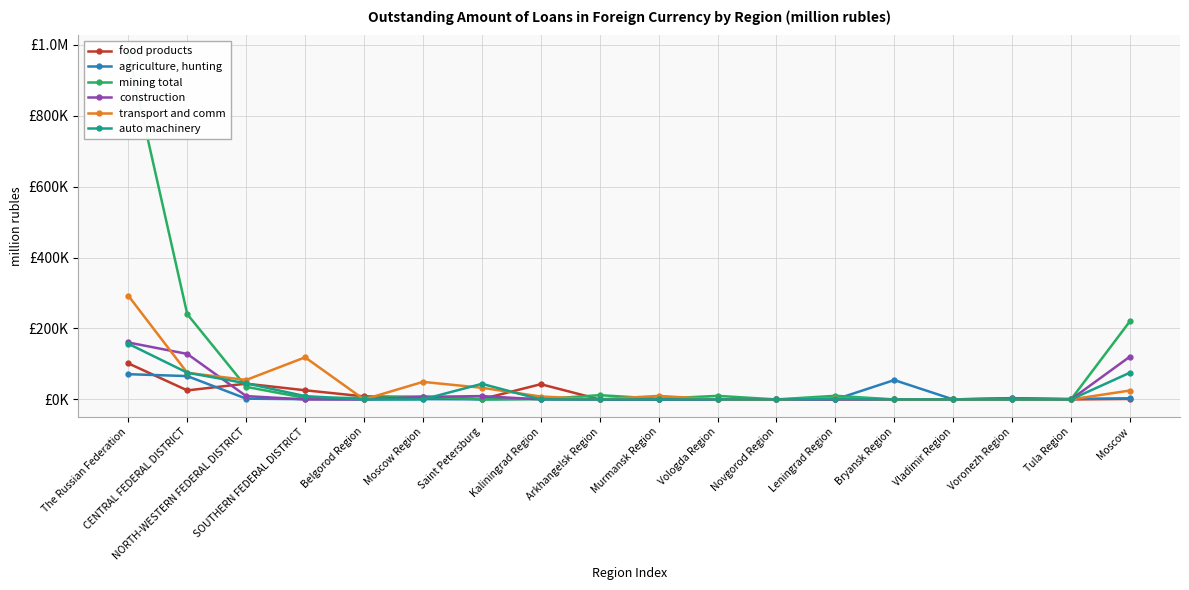

Reading right to left, list all the values displayed in this chart.

food products: Moscow=1340	Tula Region=0	Voronezh Region=3631	Vladimir Region=21	Bryansk Region=0	Leningrad Region=115	Novgorod Region=0	Vologda Region=225	Murmansk Region=136	Arkhangelsk Region=0	Kaliningrad Region=42947	Saint Petersburg=1004	Moscow Region=7038	Belgorod Region=8526	SOUTHERN FEDERAL DISTRICT=25782	NORTH-WESTERN FEDERAL DISTRICT=44426	CENTRAL FEDERAL DISTRICT=25446	The Russian Federation=101601
agriculture, hunting: Moscow=3180	Tula Region=1447	Voronezh Region=3025	Vladimir Region=0	Bryansk Region=54572	Leningrad Region=13	Novgorod Region=0	Vologda Region=689	Murmansk Region=0	Arkhangelsk Region=0	Kaliningrad Region=1924	Saint Petersburg=201	Moscow Region=821	Belgorod Region=45	SOUTHERN FEDERAL DISTRICT=629	NORTH-WESTERN FEDERAL DISTRICT=2126	CENTRAL FEDERAL DISTRICT=65780	The Russian Federation=71146
mining total: Moscow=220411	Tula Region=0	Voronezh Region=161	Vladimir Region=0	Bryansk Region=0	Leningrad Region=10208	Novgorod Region=0	Vologda Region=10021	Murmansk Region=1949	Arkhangelsk Region=11990	Kaliningrad Region=772	Saint Petersburg=0	Moscow Region=7768	Belgorod Region=4326	SOUTHERN FEDERAL DISTRICT=4231	NORTH-WESTERN FEDERAL DISTRICT=35431	CENTRAL FEDERAL DISTRICT=240369	The Russian Federation=977355
construction: Moscow=120717	Tula Region=0	Voronezh Region=98	Vladimir Region=0	Bryansk Region=0	Leningrad Region=0	Novgorod Region=0	Vologda Region=0	Murmansk Region=0	Arkhangelsk Region=0	Kaliningrad Region=0	Saint Petersburg=9380	Moscow Region=7156	Belgorod Region=0	SOUTHERN FEDERAL DISTRICT=28	NORTH-WESTERN FEDERAL DISTRICT=9380	CENTRAL FEDERAL DISTRICT=128260	The Russian Federation=160527
transport and comm: Moscow=25079	Tula Region=14	Voronezh Region=11	Vladimir Region=23	Bryansk Region=11	Leningrad Region=3571	Novgorod Region=0	Vologda Region=0	Murmansk Region=9913	Arkhangelsk Region=413	Kaliningrad Region=8171	Saint Petersburg=32854	Moscow Region=49474	Belgorod Region=9	SOUTHERN FEDERAL DISTRICT=118686	NORTH-WESTERN FEDERAL DISTRICT=54922	CENTRAL FEDERAL DISTRICT=75006	The Russian Federation=292354
auto machinery: Moscow=75407	Tula Region=0	Voronezh Region=0	Vladimir Region=0	Bryansk Region=0	Leningrad Region=1395	Novgorod Region=0	Vologda Region=0	Murmansk Region=0	Arkhangelsk Region=0	Kaliningrad Region=22	Saint Petersburg=43987	Moscow Region=0	Belgorod Region=0	SOUTHERN FEDERAL DISTRICT=9287	NORTH-WESTERN FEDERAL DISTRICT=45404	CENTRAL FEDERAL DISTRICT=75407	The Russian Federation=156877